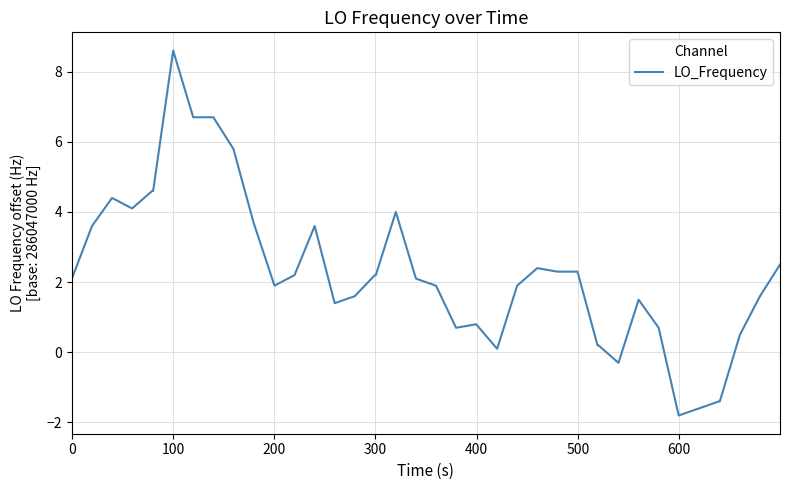

What is the smallest value displayed?

-1.8